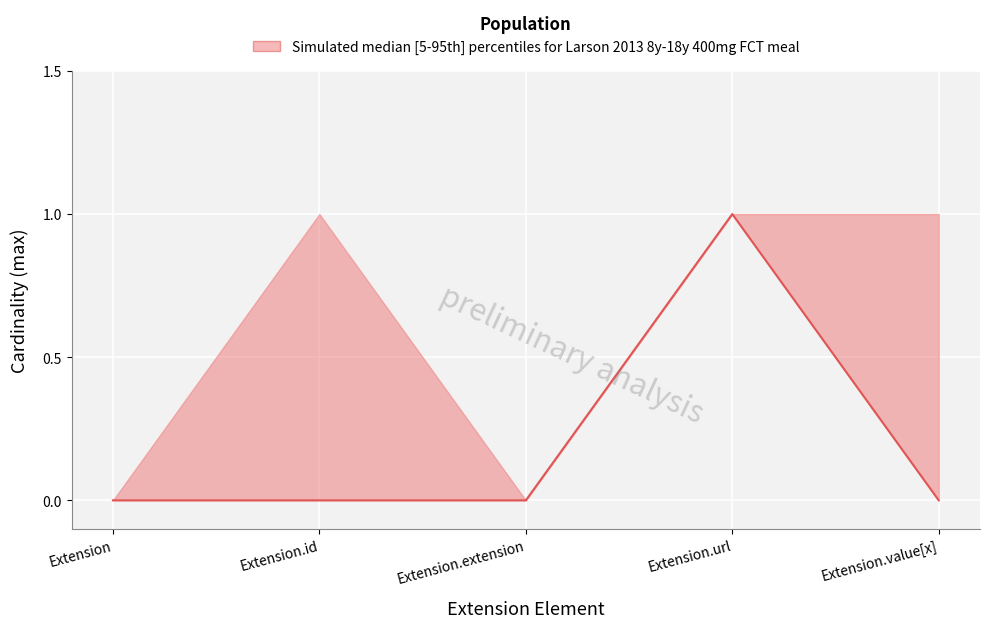

True or false: the data shows 0 at Extension.extension.

True